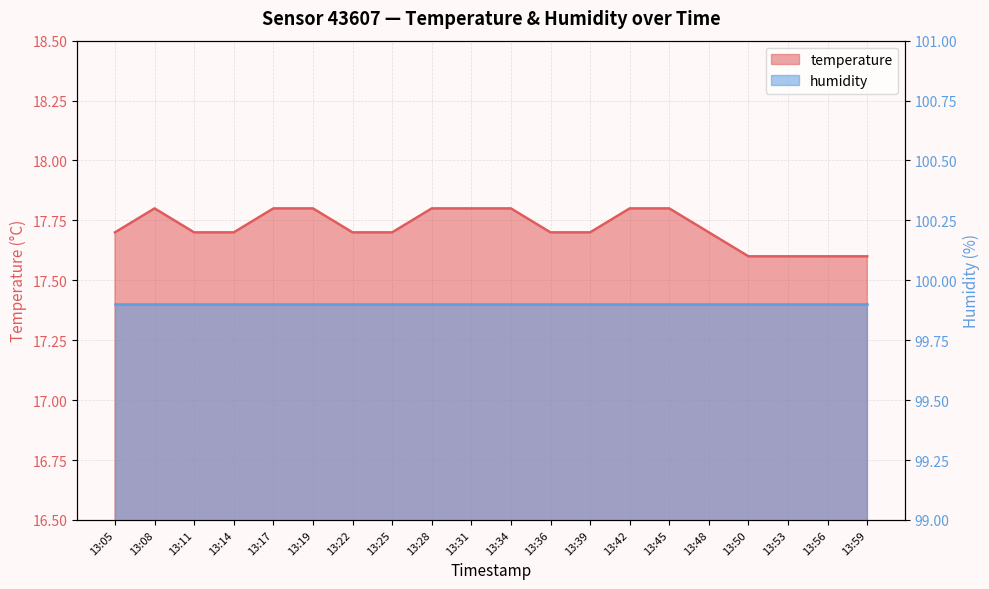

What is the value of the 4th point from the left?

17.7